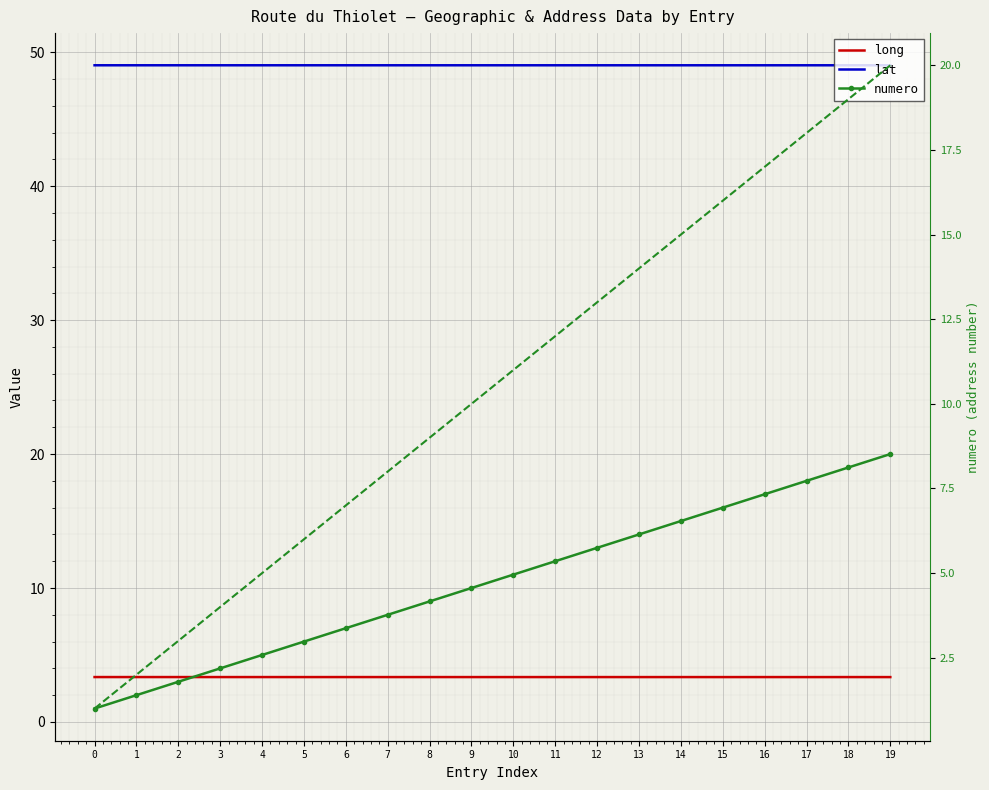

What are all the series names shown in the legend?

long, lat, numero